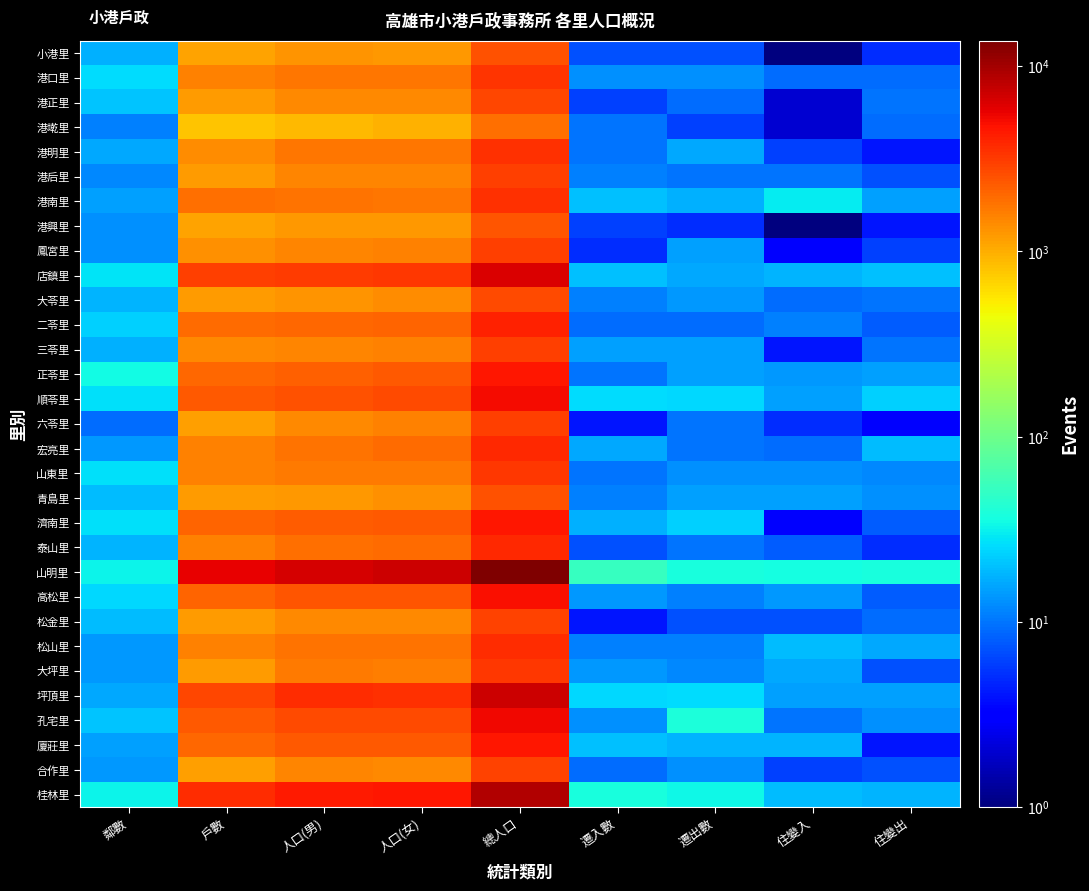

Reading left to right, transcribe all the data shown in this chart.

小港里: 鄰數=17	戶數=1105	人口(男)=1287	人口(女)=1242	總人口=2528	遷入數=7	遷出數=7	住變入=1	住變出=5
港口里: 鄰數=26	戶數=1532	人口(男)=1715	人口(女)=1728	總人口=3442	遷入數=13	遷出數=13	住變入=9	住變出=9
港正里: 鄰數=21	戶數=1198	人口(男)=1438	人口(女)=1432	總人口=2869	遷入數=6	遷出數=9	住變入=2	住變出=10
港墘里: 鄰數=11	戶數=805	人口(男)=896	人口(女)=958	總人口=1853	遷入數=10	遷出數=6	住變入=2	住變出=9
港明里: 鄰數=16	戶數=1403	人口(男)=1723	人口(女)=1739	總人口=3461	遷入數=10	遷出數=16	住變入=6	住變出=4
港后里: 鄰數=12	戶數=1206	人口(男)=1500	人口(女)=1506	總人口=3005	遷入數=11	遷出數=10	住變入=10	住變出=7
港南里: 鄰數=15	戶數=1865	人口(男)=1830	人口(女)=1734	總人口=3563	遷入數=20	遷出數=17	住變入=30	住變出=15
港興里: 鄰數=13	戶數=1122	人口(男)=1248	人口(女)=1226	總人口=2473	遷入數=6	遷出數=5	住變入=1	住變出=4
鳳宮里: 鄰數=13	戶數=1345	人口(男)=1491	人口(女)=1572	總人口=3062	遷入數=5	遷出數=15	住變入=3	住變出=6
店鎮里: 鄰數=28	戶數=3011	人口(男)=3208	人口(女)=3240	總人口=6447	遷入數=20	遷出數=16	住變入=18	住變出=20
大苓里: 鄰數=18	戶數=1206	人口(男)=1314	人口(女)=1398	總人口=2711	遷入數=11	遷出數=14	住變入=9	住變出=10
二苓里: 鄰數=23	戶數=1929	人口(男)=1986	人口(女)=2089	總人口=4074	遷入數=9	遷出數=9	住變入=11	住變出=8
三苓里: 鄰數=17	戶數=1429	人口(男)=1489	人口(女)=1583	總人口=3071	遷入數=15	遷出數=15	住變入=4	住變出=10
正苓里: 鄰數=35	戶數=1999	人口(男)=2196	人口(女)=2315	總人口=4510	遷入數=10	遷出數=15	住變入=14	住變出=15
順苓里: 鄰數=27	戶數=2323	人口(男)=2511	人口(女)=2694	總人口=5204	遷入數=26	遷出數=25	住變入=15	住變出=23
六苓里: 鄰數=9	戶數=1145	人口(男)=1457	人口(女)=1568	總人口=3024	遷入數=4	遷出數=10	住變入=5	住變出=3
宏亮里: 鄰數=14	戶數=1530	人口(男)=1831	人口(女)=1962	總人口=3792	遷入數=16	遷出數=10	住變入=9	住變出=19
山東里: 鄰數=27	戶數=1545	人口(男)=1644	人口(女)=1687	總人口=3330	遷入數=10	遷出數=13	住變入=13	住變出=12
青島里: 鄰數=19	戶數=1207	人口(男)=1226	人口(女)=1319	總人口=2544	遷入數=11	遷出數=15	住變入=15	住變出=13
濟南里: 鄰數=27	戶數=2073	人口(男)=2287	人口(女)=2342	總人口=4628	遷入數=17	遷出數=23	住變入=3	住變出=8
泰山里: 鄰數=18	戶數=1539	人口(男)=1852	人口(女)=1932	總人口=3783	遷入數=7	遷出數=10	住變入=8	住變出=5
山明里: 鄰數=33	戶數=5618	人口(男)=6639	人口(女)=7069	總人口=13707	遷入數=53	遷出數=38	住變入=36	住變出=37
高松里: 鄰數=25	戶數=2119	人口(男)=2473	人口(女)=2413	總人口=4885	遷入數=14	遷出數=11	住變入=14	住變出=8
松金里: 鄰數=19	戶數=1179	人口(男)=1468	人口(女)=1464	總人口=2931	遷入數=4	遷出數=7	住變入=7	住變出=9
松山里: 鄰數=14	戶數=1573	人口(男)=1783	人口(女)=1810	總人口=3592	遷入數=11	遷出數=11	住變入=19	住變出=16
大坪里: 鄰數=14	戶數=1190	人口(男)=1686	人口(女)=1629	總人口=3314	遷入數=14	遷出數=12	住變入=16	住變出=7
坪頂里: 鄰數=16	戶數=2783	人口(男)=3626	人口(女)=3560	總人口=7185	遷入數=25	遷出數=26	住變入=15	住變出=15
孔宅里: 鄰數=21	戶數=2376	人口(男)=2708	人口(女)=2690	總人口=5397	遷入數=13	遷出數=39	住變入=10	住變出=13
廈莊里: 鄰數=15	戶數=1996	人口(男)=2315	人口(女)=2336	總人口=4650	遷入數=20	遷出數=18	住變入=18	住變出=4
合作里: 鄰數=14	戶數=1158	人口(男)=1519	人口(女)=1447	總人口=2965	遷入數=9	遷出數=13	住變入=6	住變出=7
桂林里: 鄰數=32	戶數=3599	人口(男)=4374	人口(女)=4610	總人口=8983	遷入數=38	遷出數=34	住變入=19	住變出=18